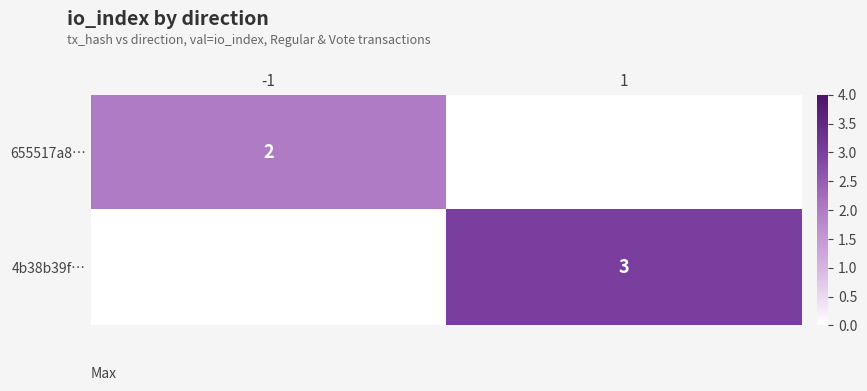

The 4b38b39f… series shows 1 at 1. True or false?

False